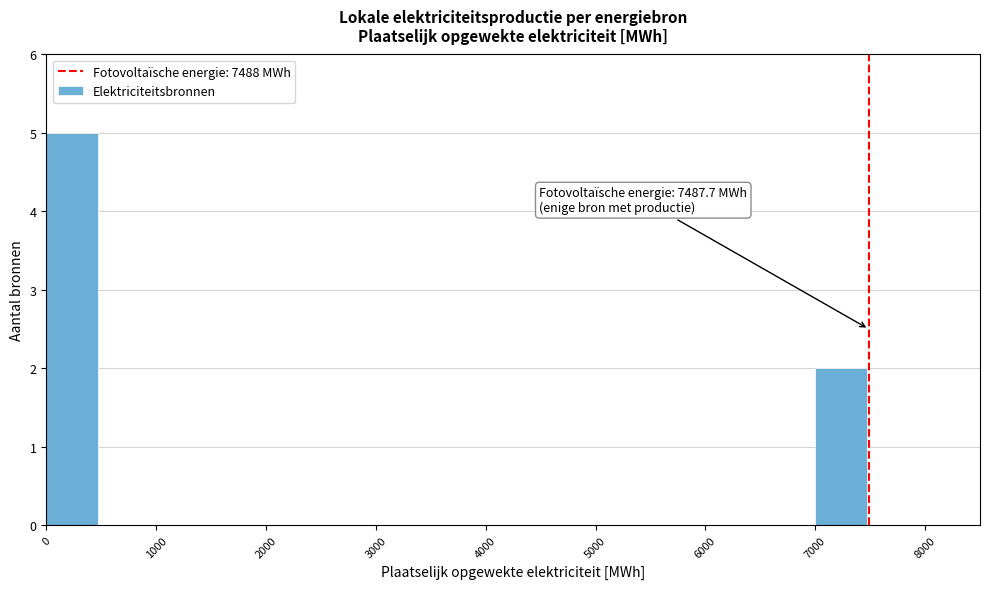

Over which range of the x-axis is the bar tallest?

0 to 500